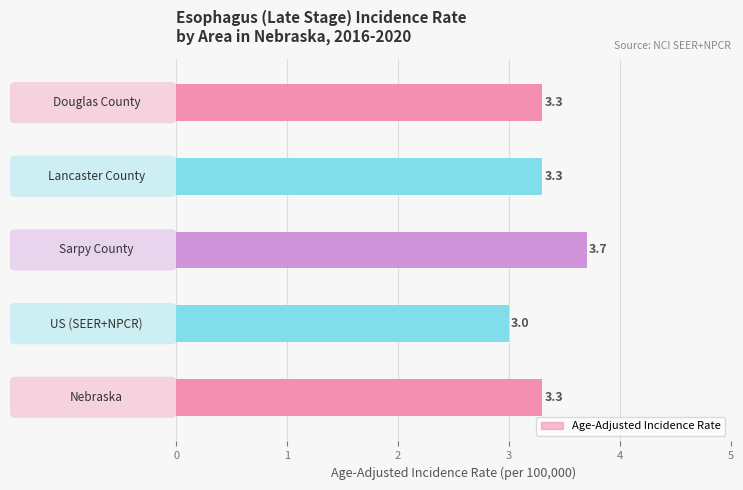

Count the values in the range 3 to 4.

5